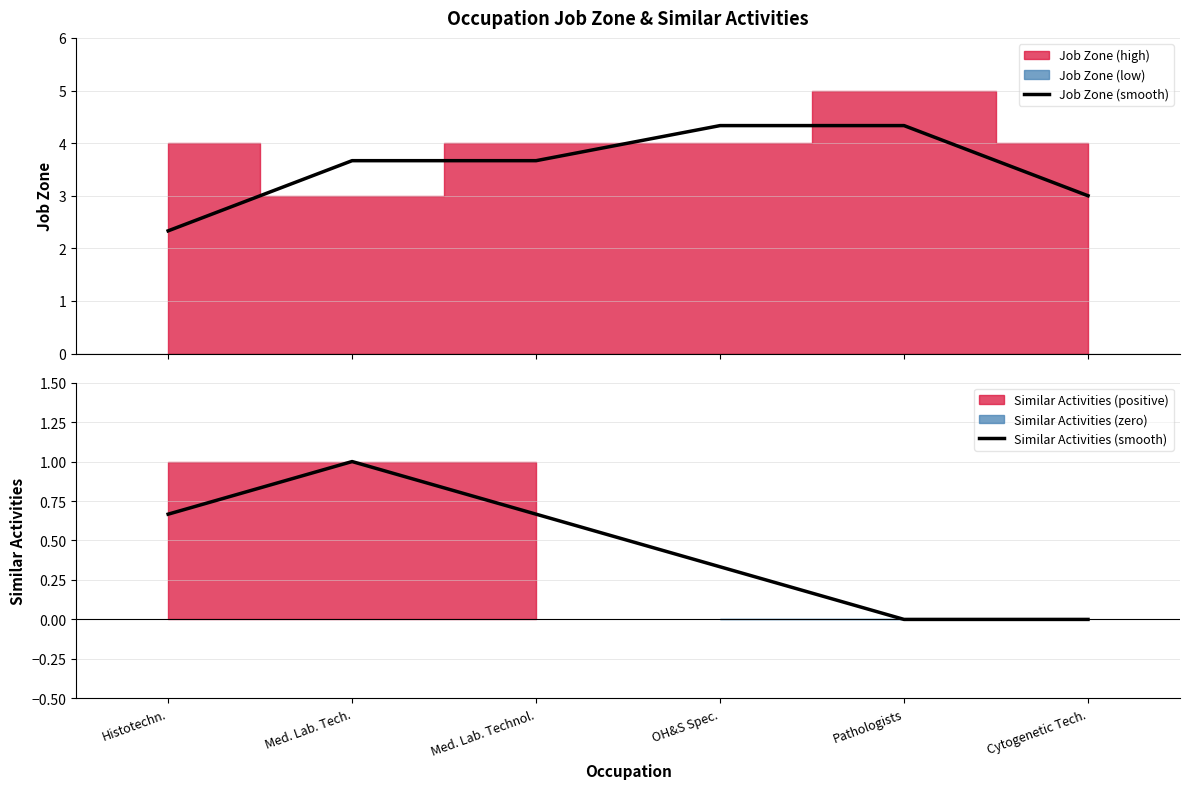

Which series has the largest total across all categories?

Job Zone (smooth)